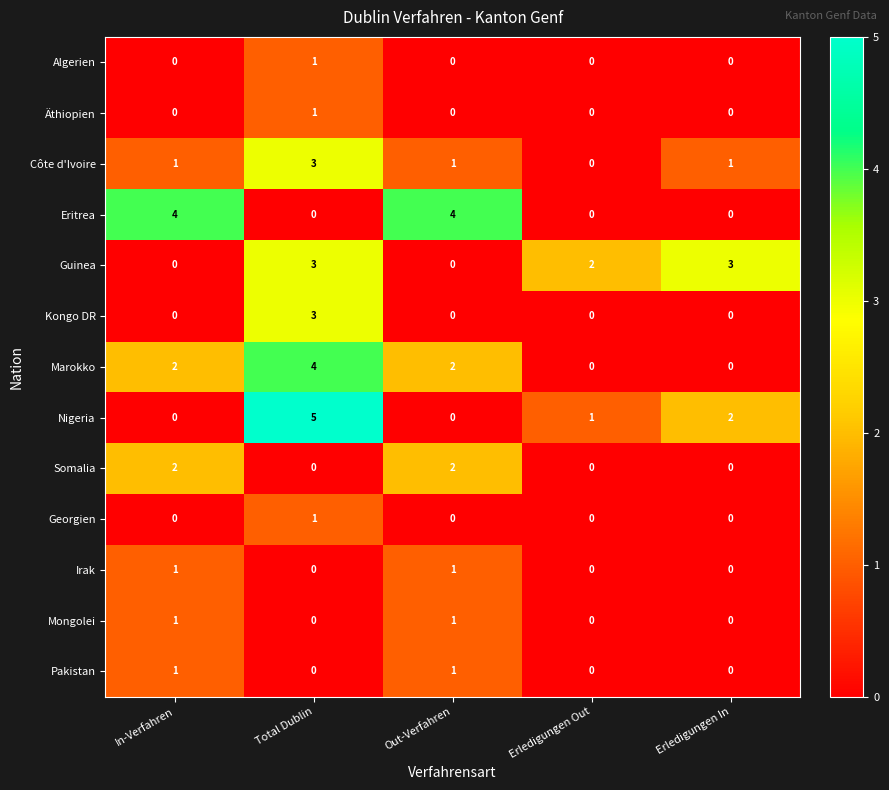

Is it true that Guinea equals -1 at Out-Verfahren?

False